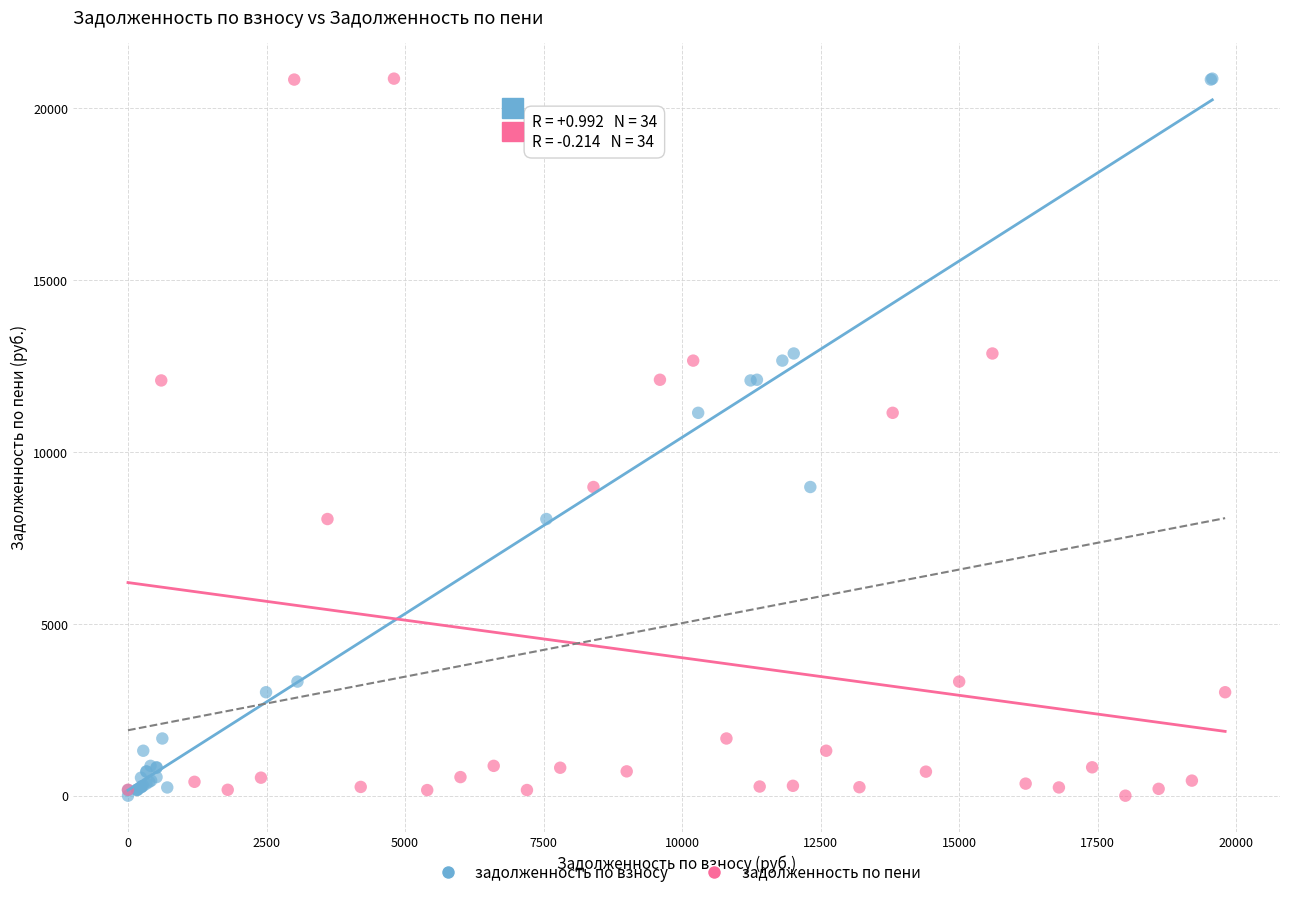

What are all the series names shown in the legend?

задолженность по взносу, задолженность по пени